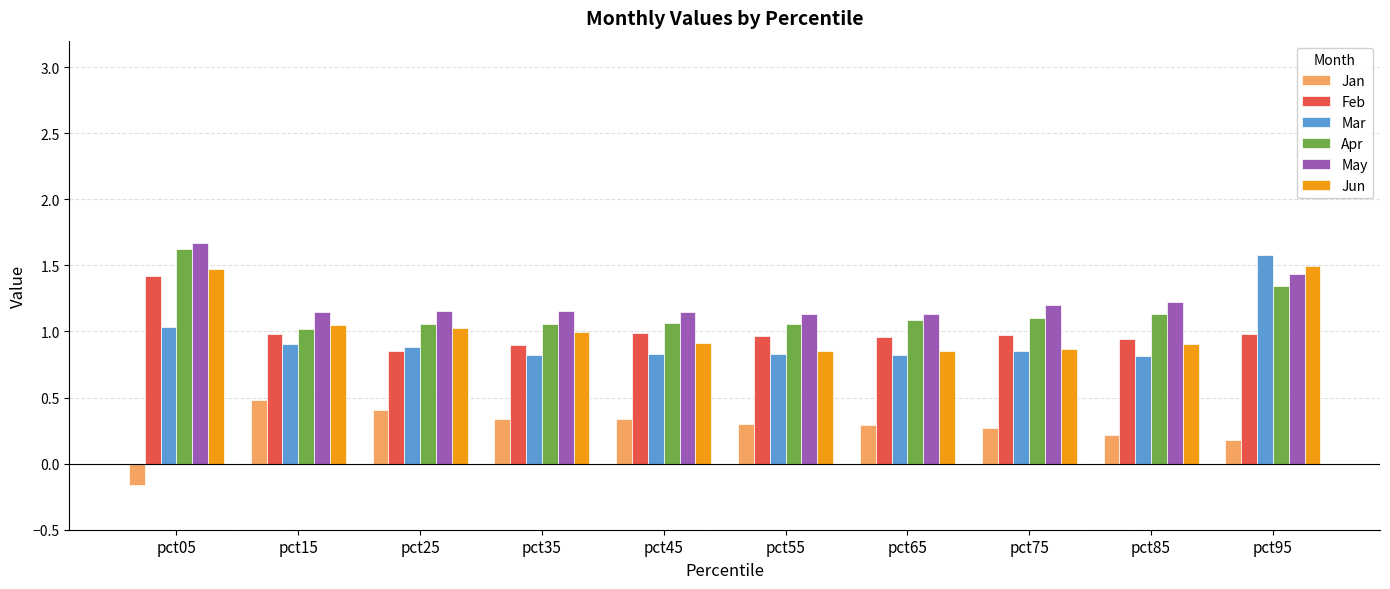

What is the difference between the highest and lowest values at pct55?

0.8